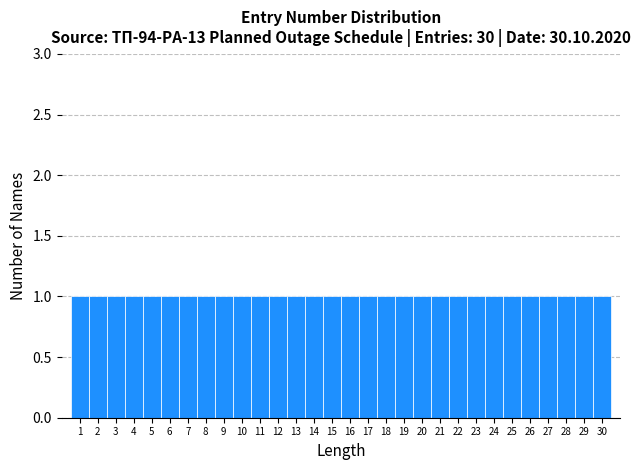

What is the height of the bar covering 15.5 to 16.5 on the x-axis? The values are not printed on the chart, so give them approximately, as read against the axis.

1